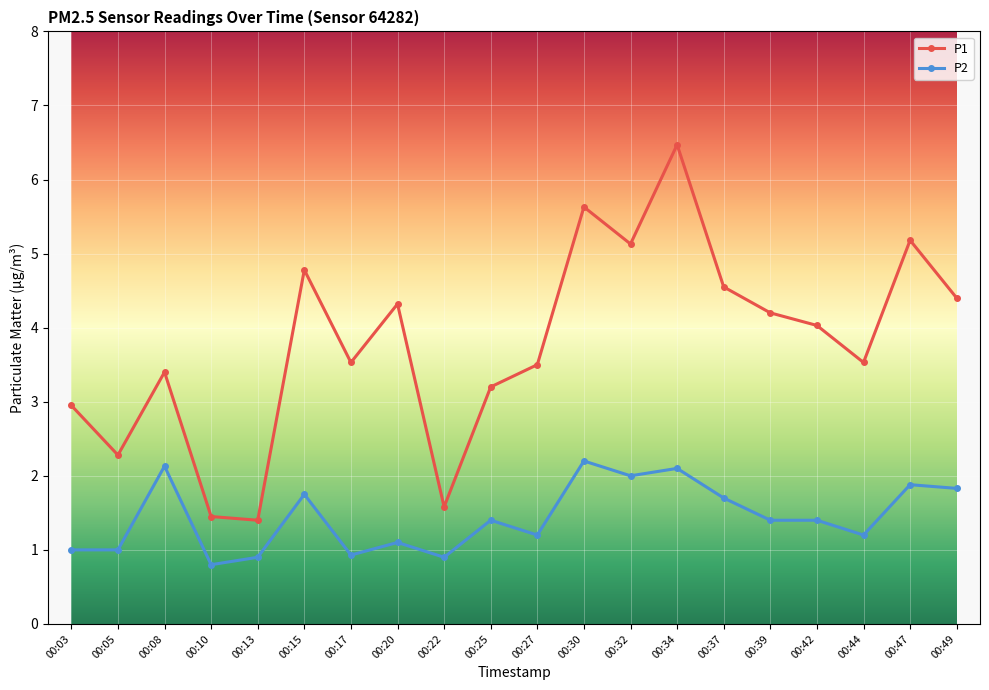

Is the value of P2 at 00:25 greater than the value of P1 at 00:30?

No